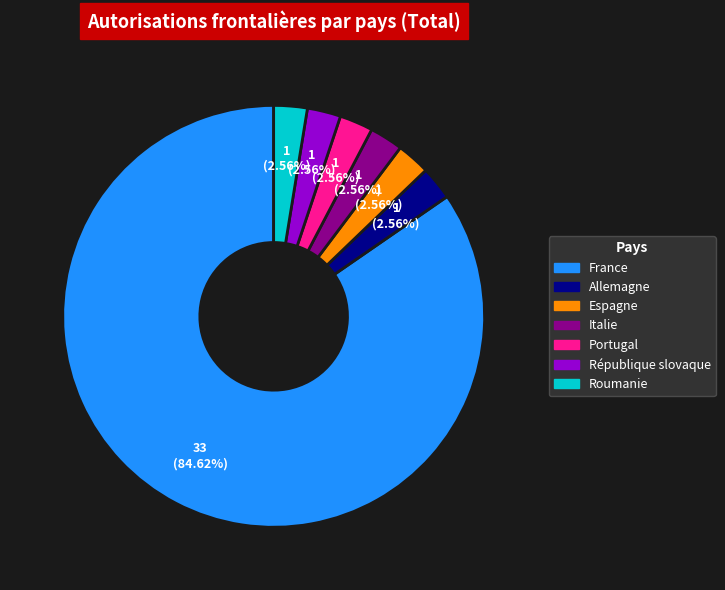

How many segments does this pie chart have?

7